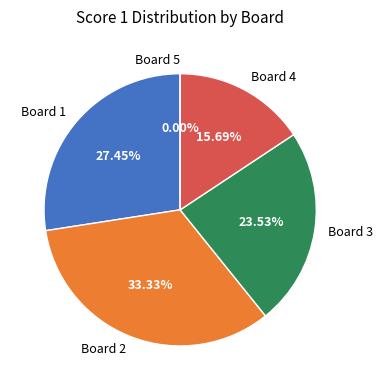

To the nearest percent, what percentage of the pie is Board 4?

16%